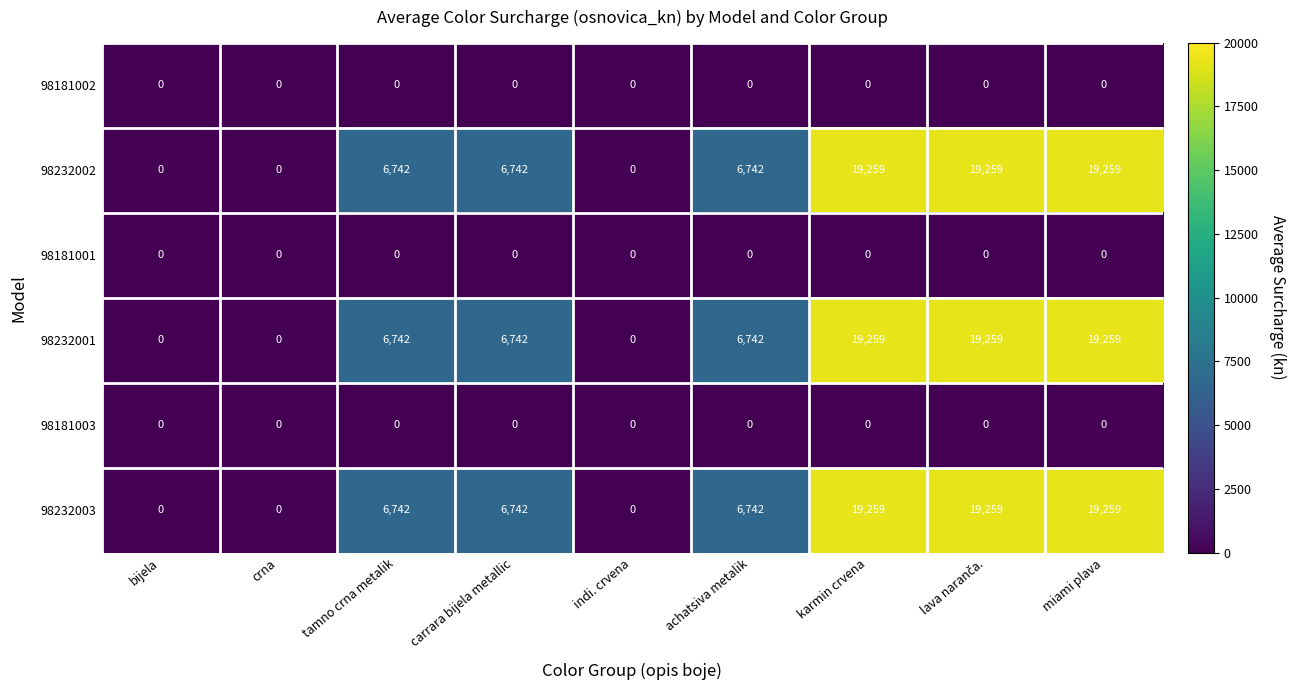

What is the spread (max minus min) of values at achatsiva metalik?

6742